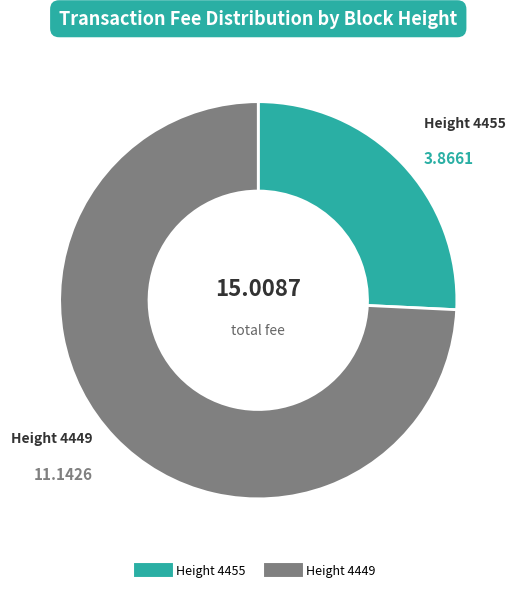

Is there a majority slice in this chart?

Yes